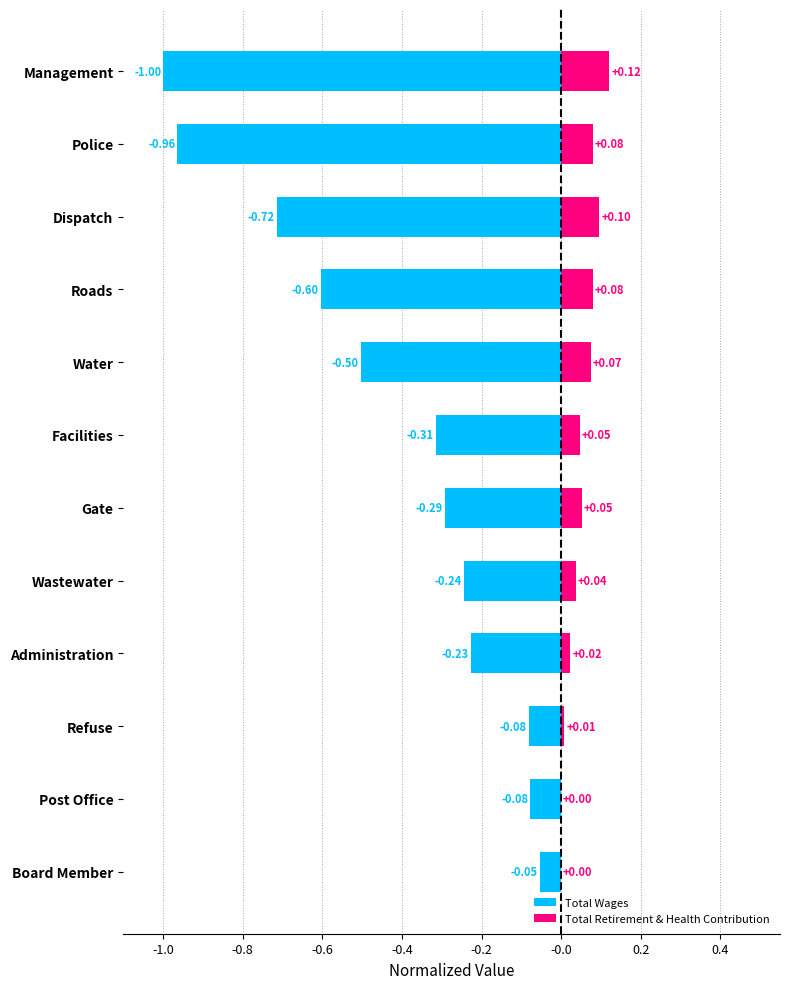

List the series in order of their overall mean, highest first.

Total Retirement & Health Contribution, Total Wages